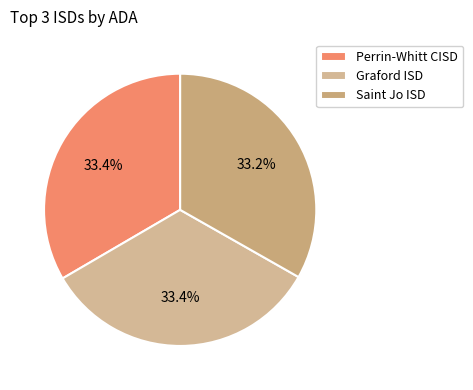

Is it true that Saint Jo ISD is 33% of the pie?

True